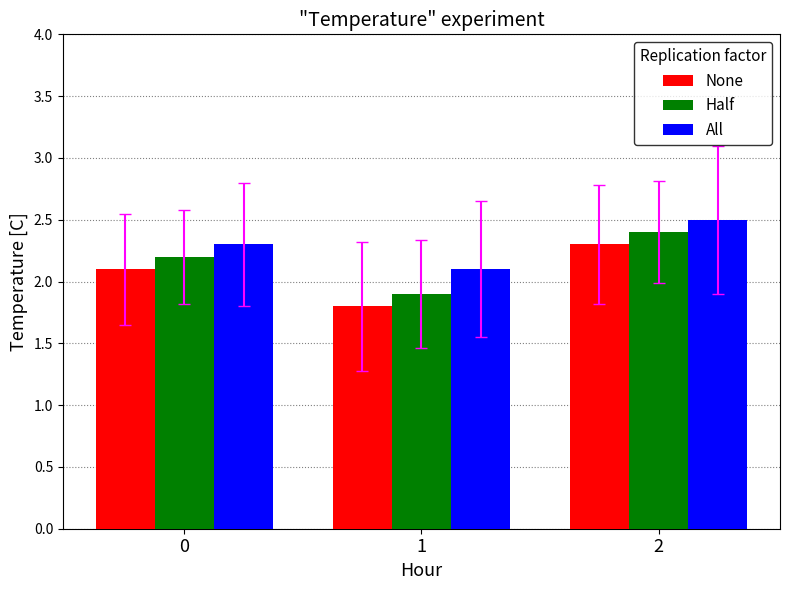

Reading right to left, list all the values displayed in this chart.

None: 2.3	1.8	2.1
Half: 2.4	1.9	2.2
All: 2.5	2.1	2.3